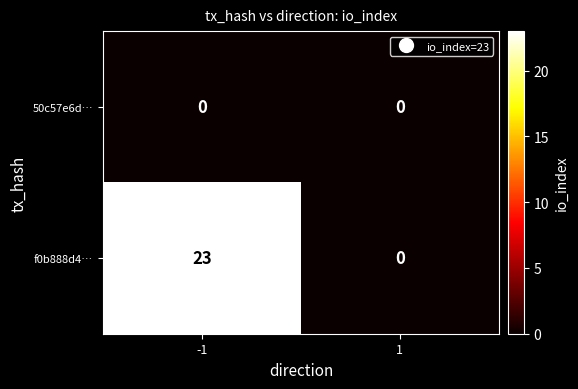

What value does the f0b888d4… series have at -1?

23